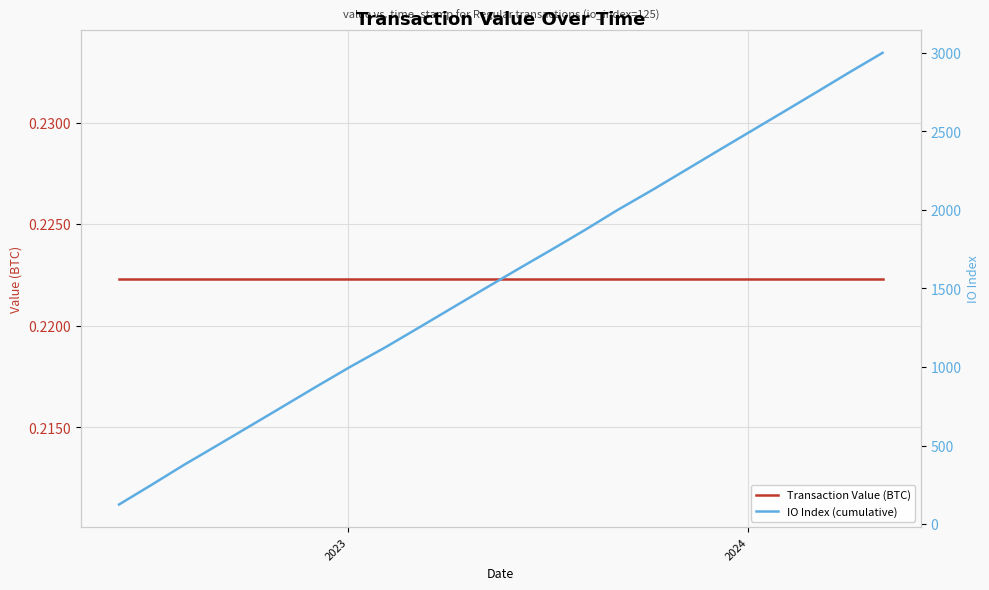

Which series has the widest spread of values?

IO Index (cumulative)